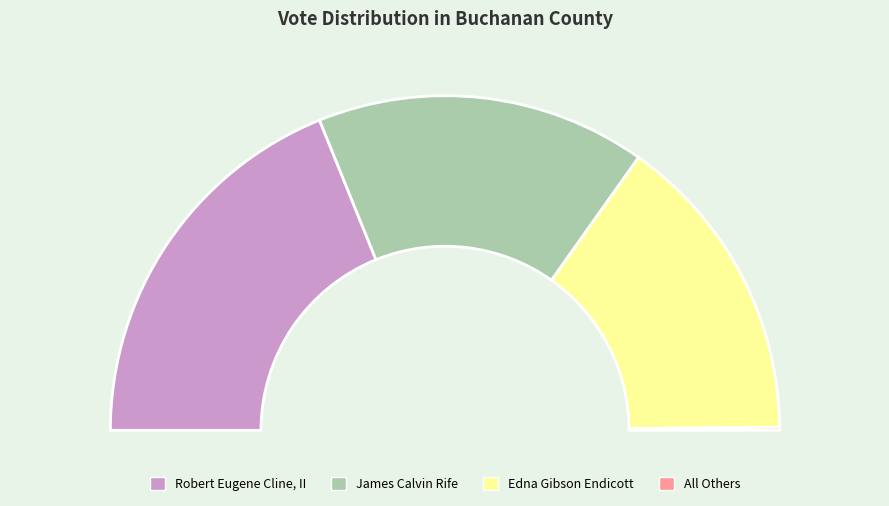

Count the number of slices in the pie.

4